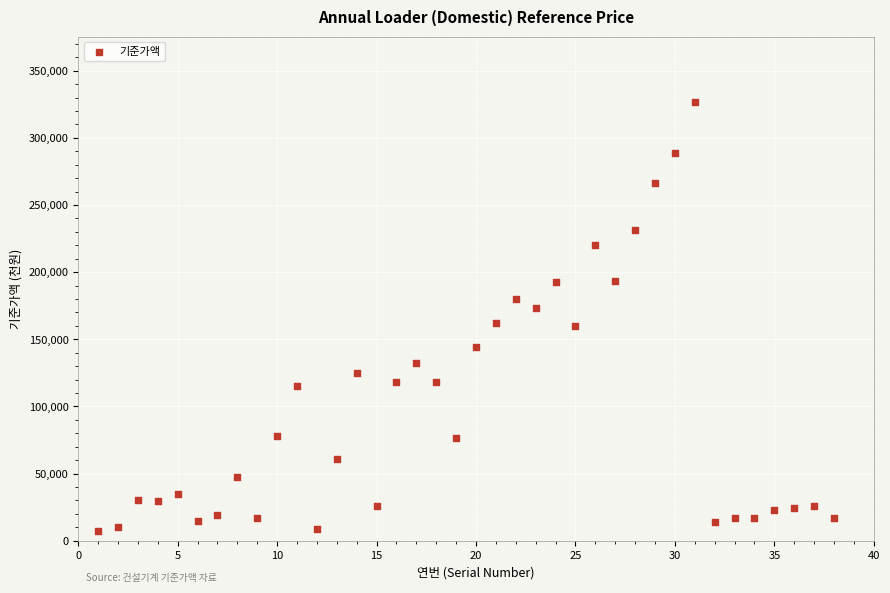

What is the range of X values (max minus min)?

37